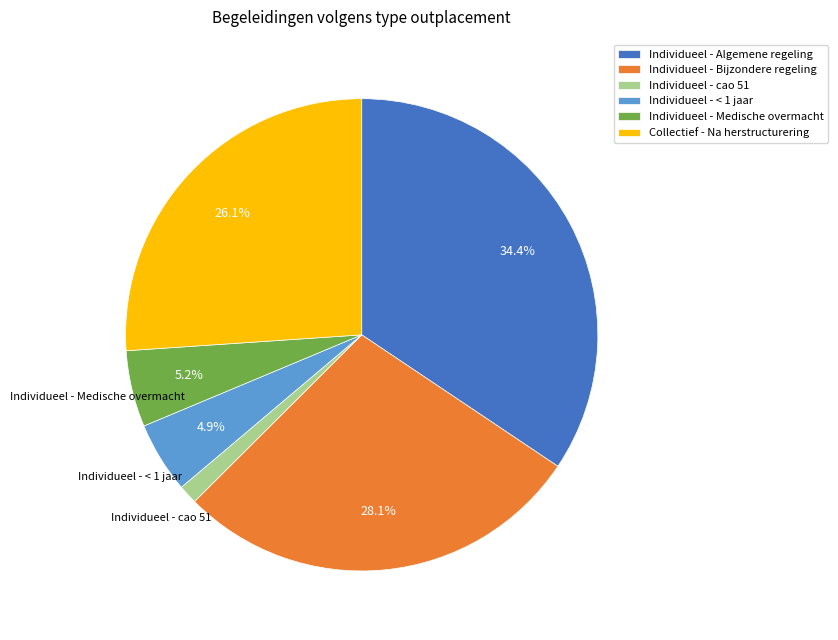

To the nearest percent, what is the difference between the largest and smallest slice percentages?

33%